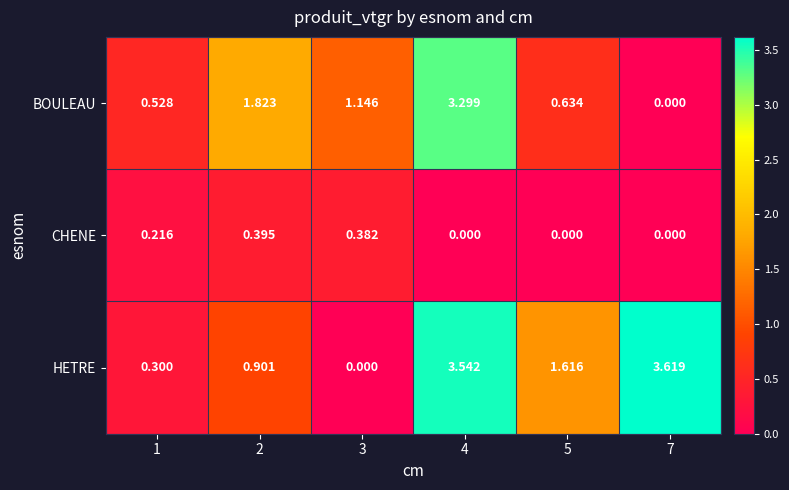

Rank the series by their average value, from lowest to highest.

CHENE, BOULEAU, HETRE